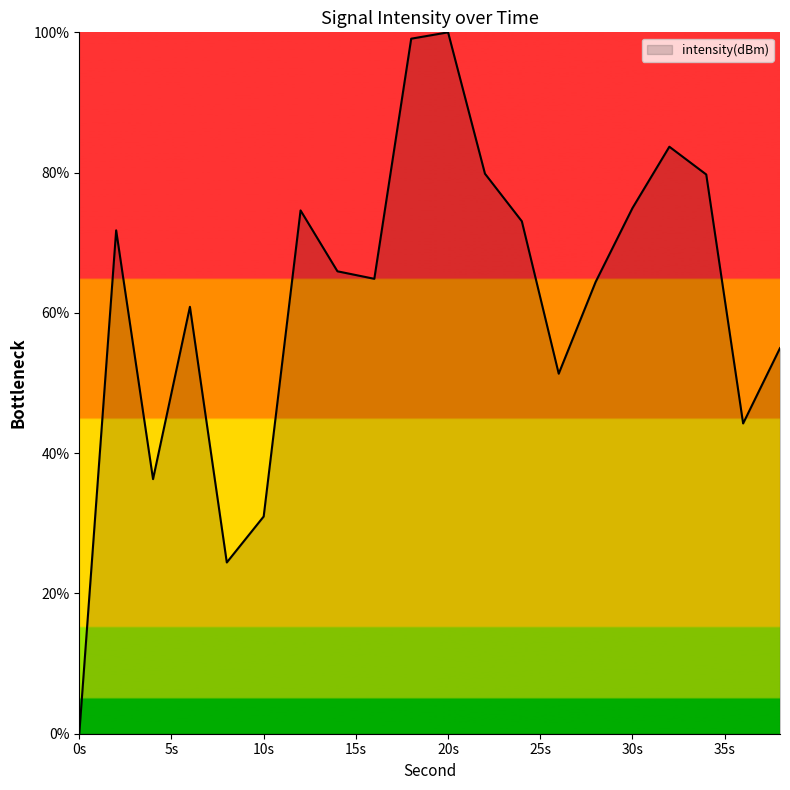

What is the difference between the maximum and minimum values?

100.0